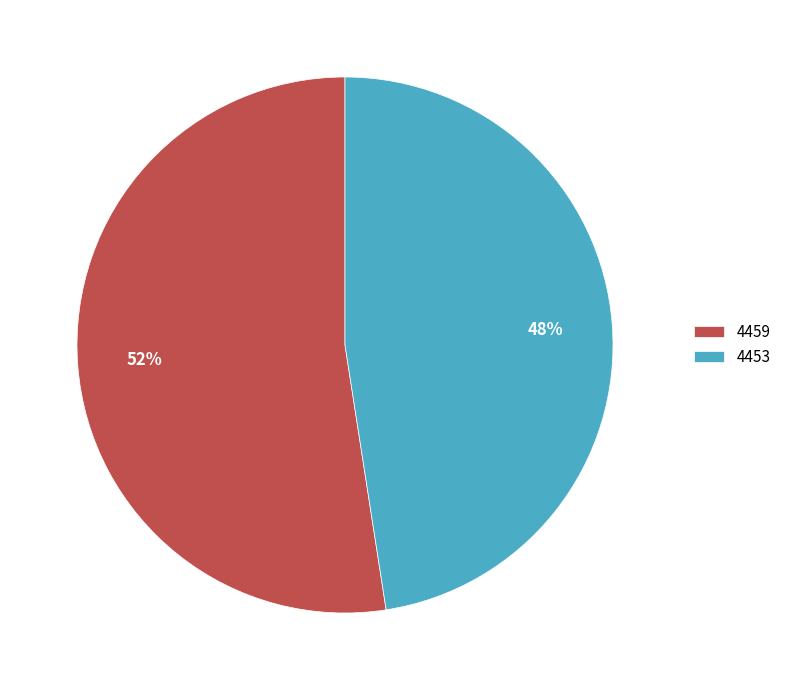

How many slices are in this pie chart?

2